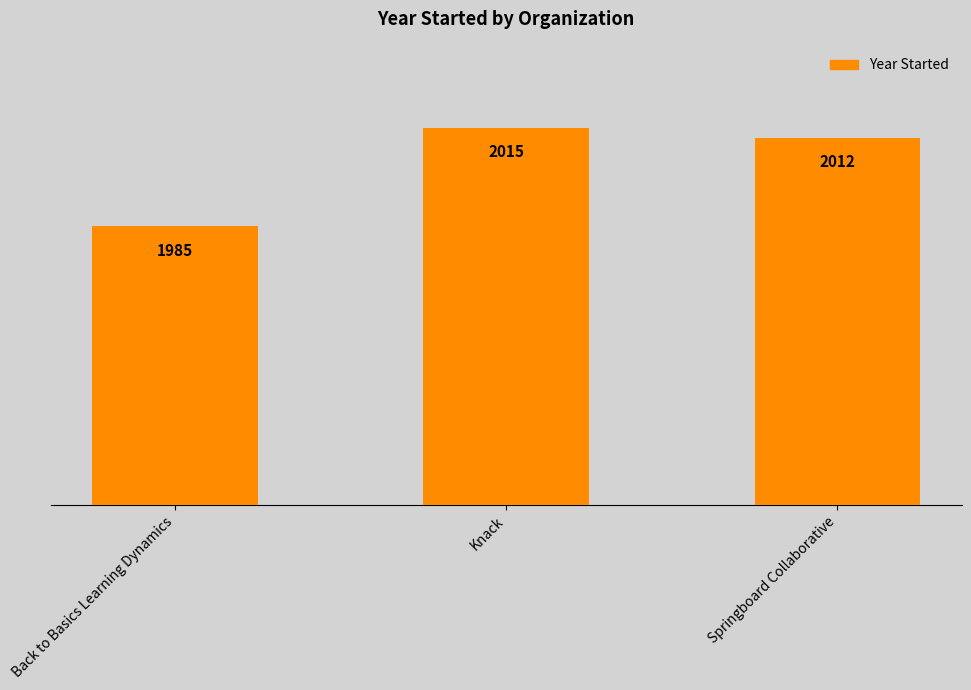

Are the bars horizontal?

No